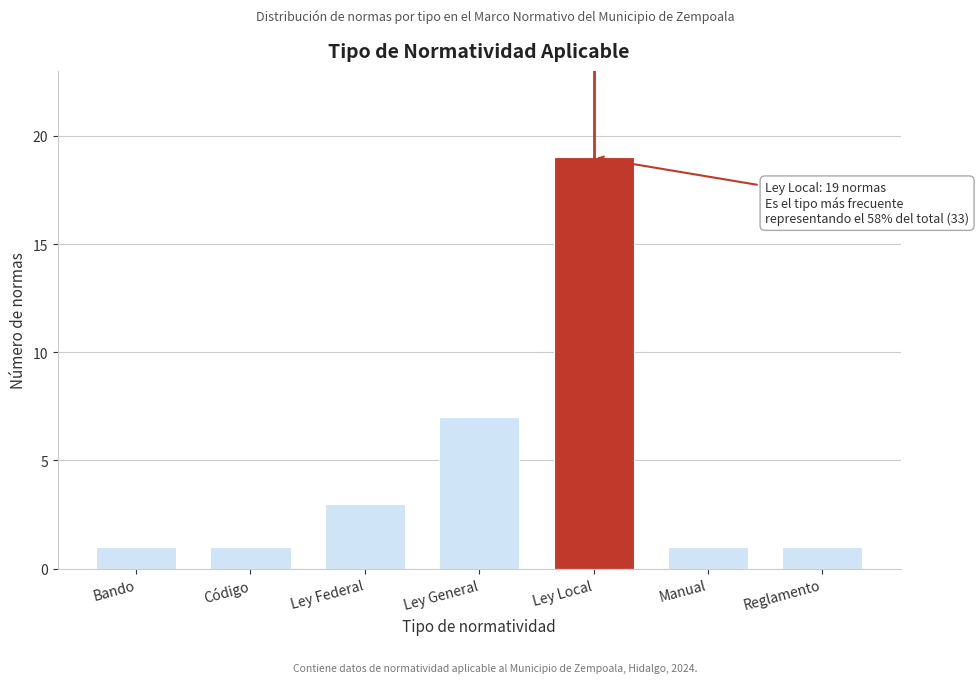

Reading left to right, what are all the values shown in this chart?

1	1	3	7	19	1	1